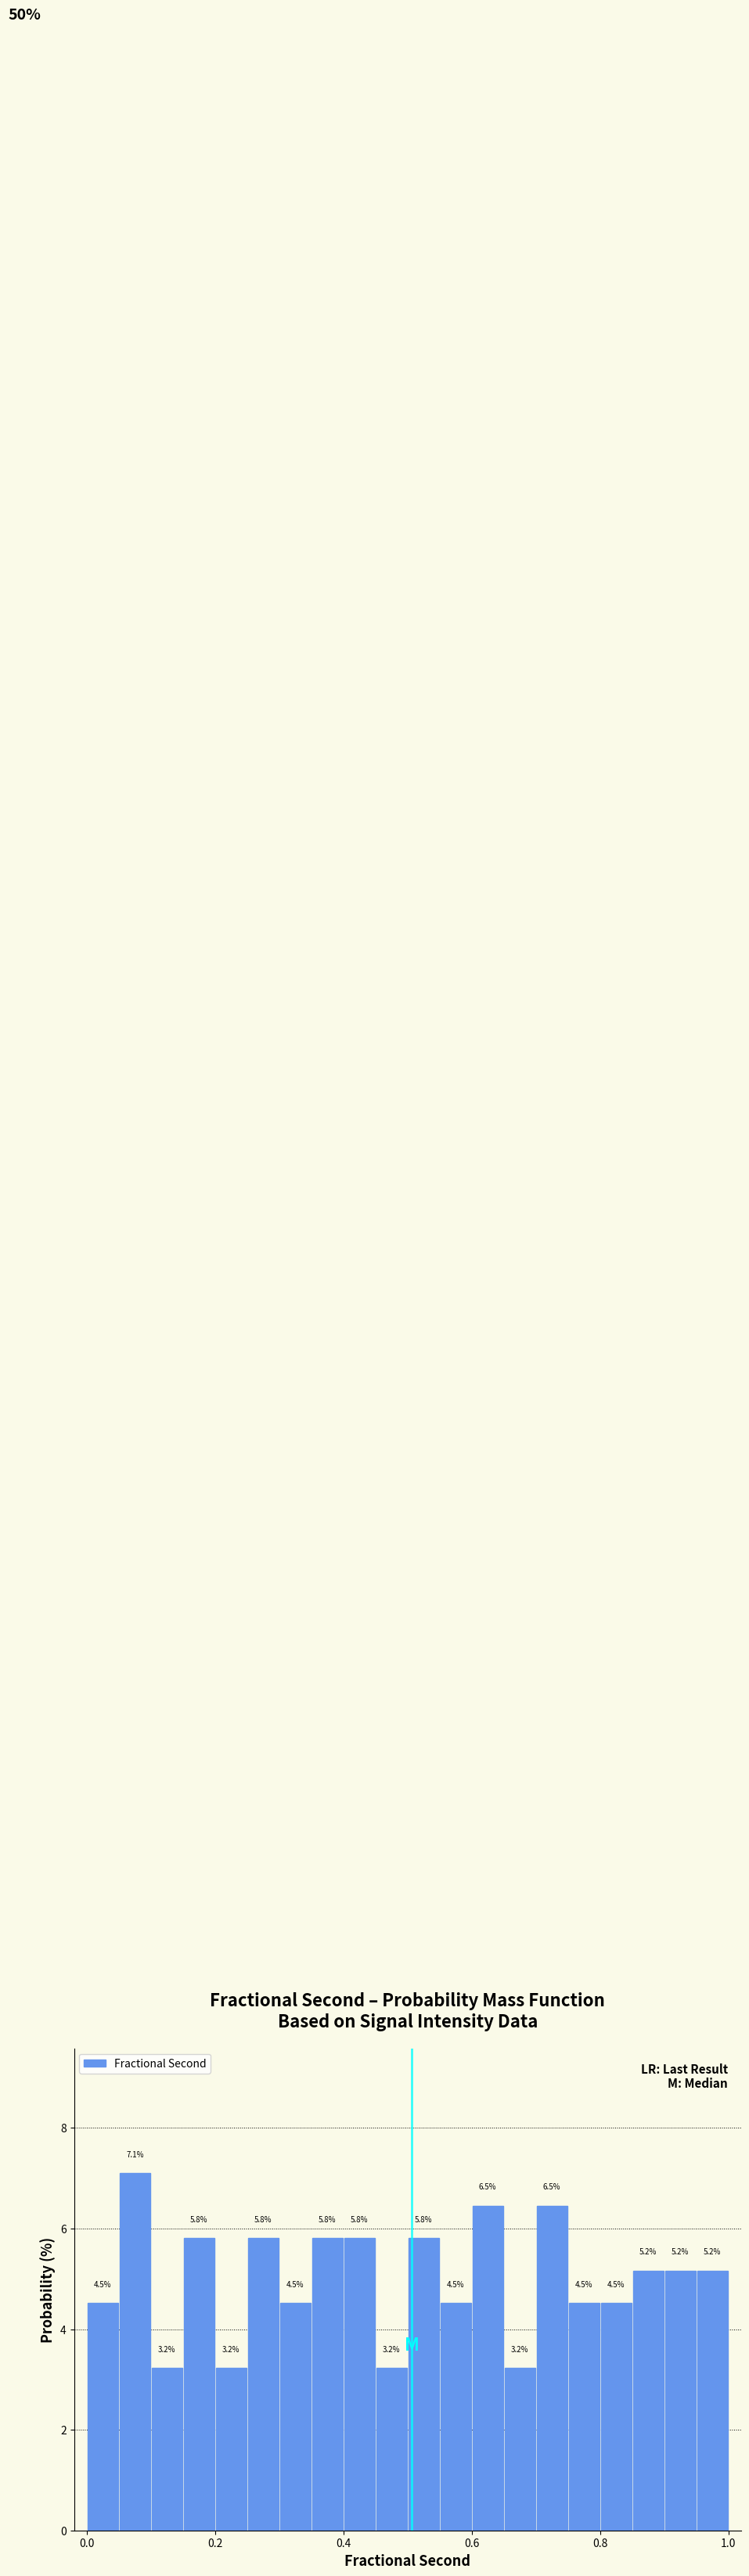

Around what value on the x-axis is the tallest bar? Give the approximate position of its centre, as read against the axis.

0.08